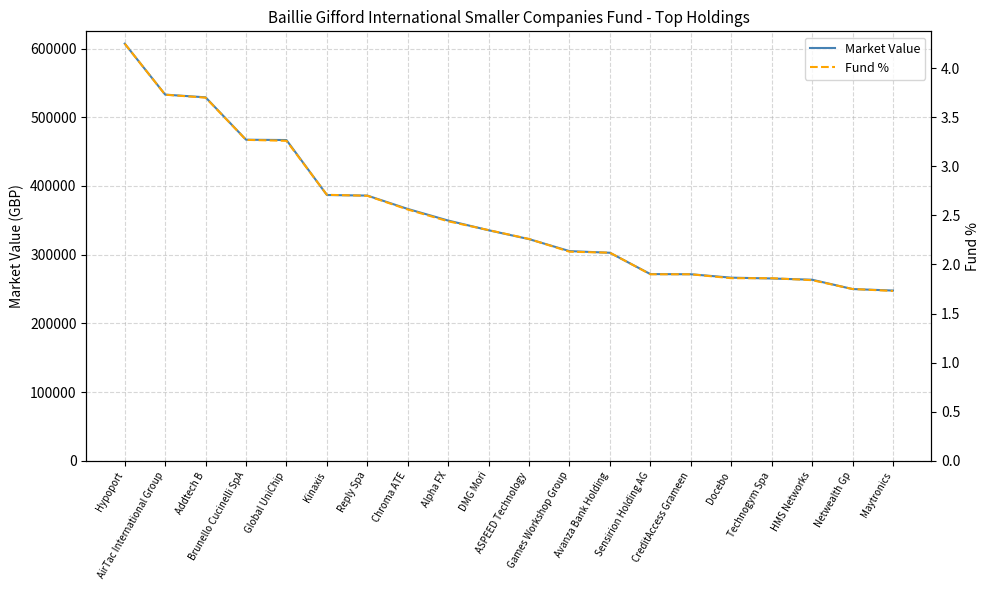

What is the label of the 15th point from the right?

Kinaxis